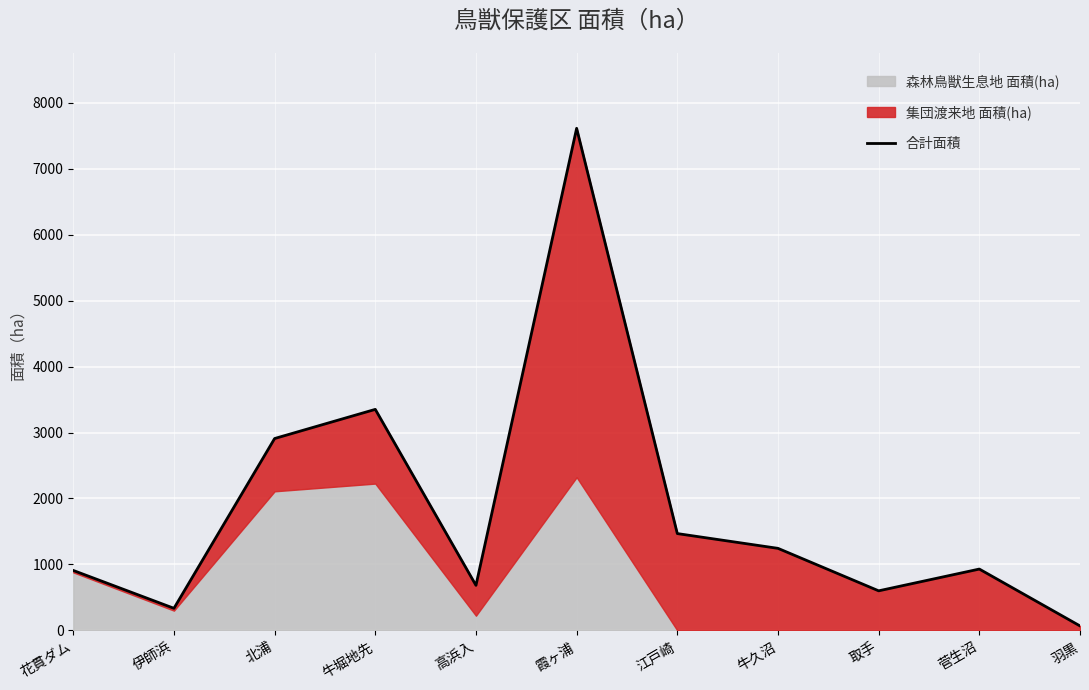

True or false: the data shows 456 at 牛久沼.

False